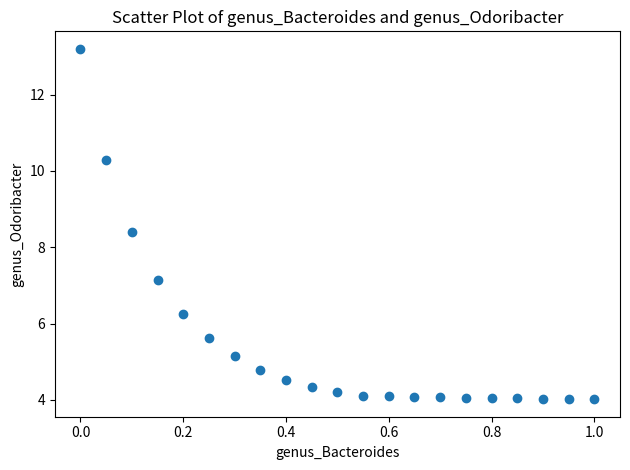

What is the range of X values (max minus min)?

1.0